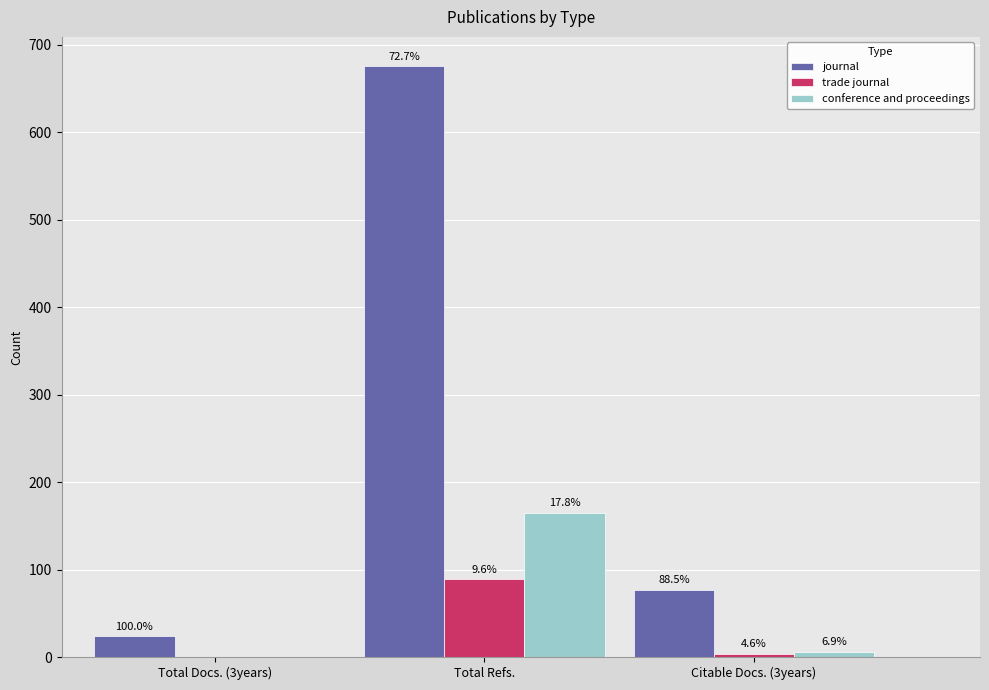

Is it true that trade journal equals 126 at Total Refs.?

False